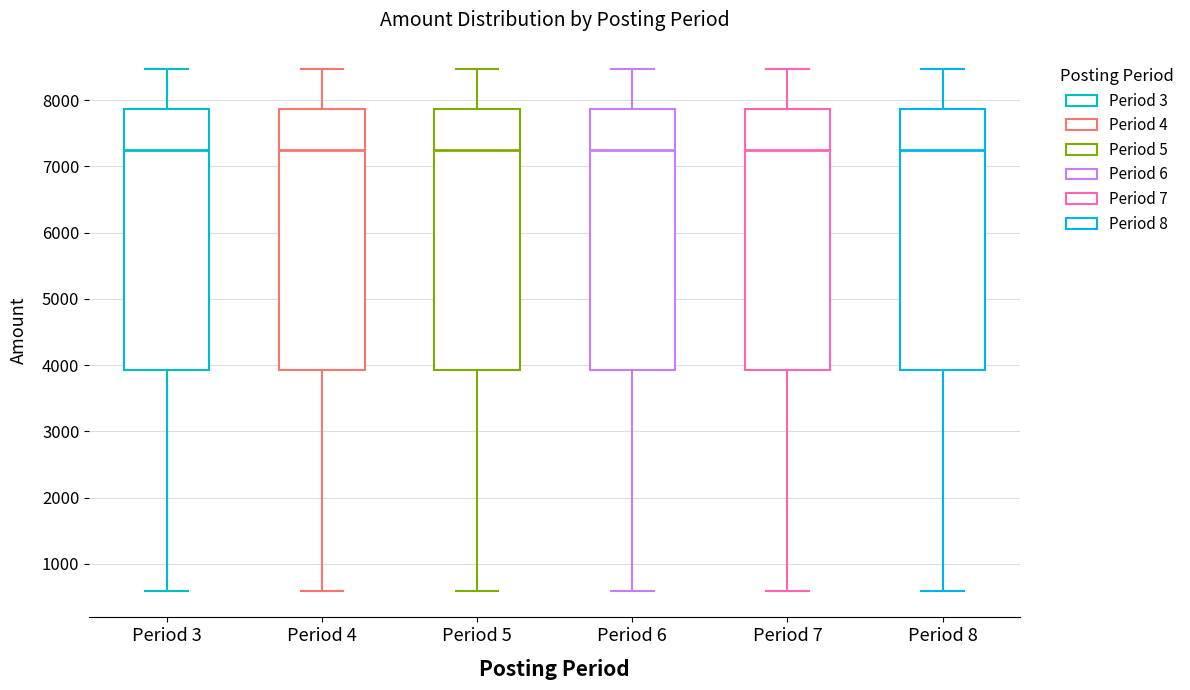

Where is the upper edge of the box for Period 6 on the y-axis? The values are not printed on the chart, so give them approximately, as read against the axis.

7900